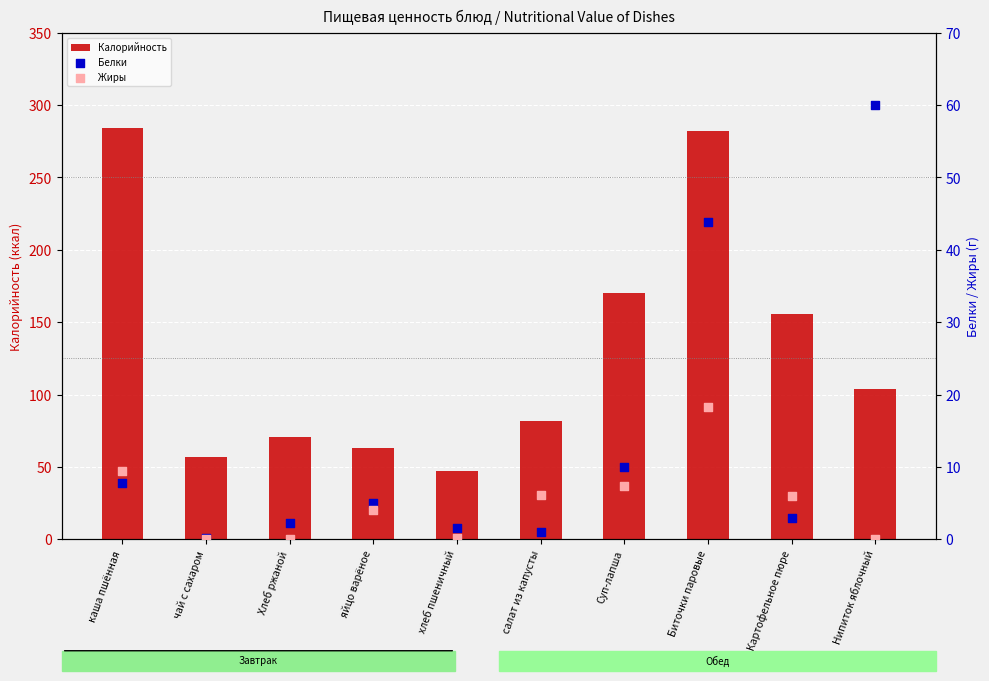

What are all the series names shown in the legend?

Калорийность, Белки, Жиры